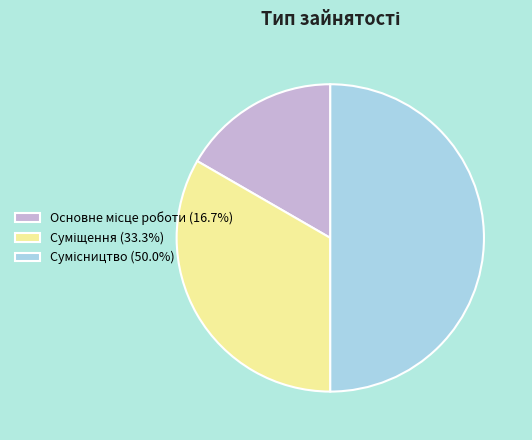

How many slices are in this pie chart?

3